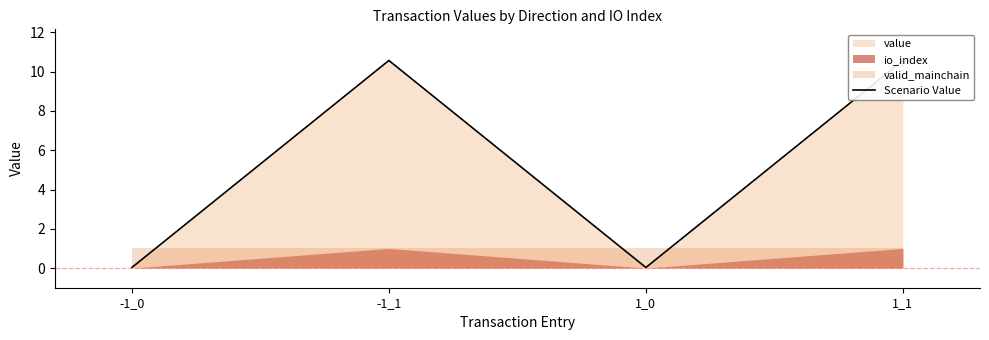

Between 1_1 and 1_0, which is larger?

1_1